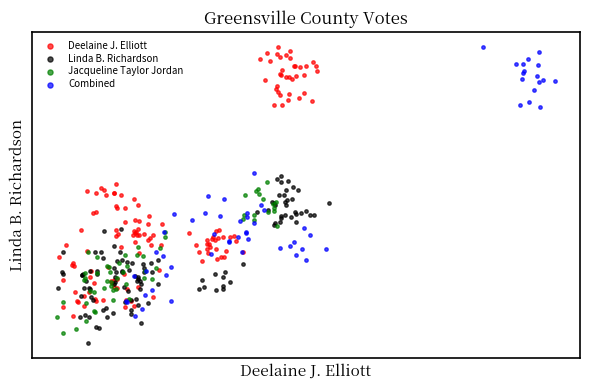

What are all the series names shown in the legend?

Deelaine J. Elliott, Linda B. Richardson, Jacqueline Taylor Jordan, Combined